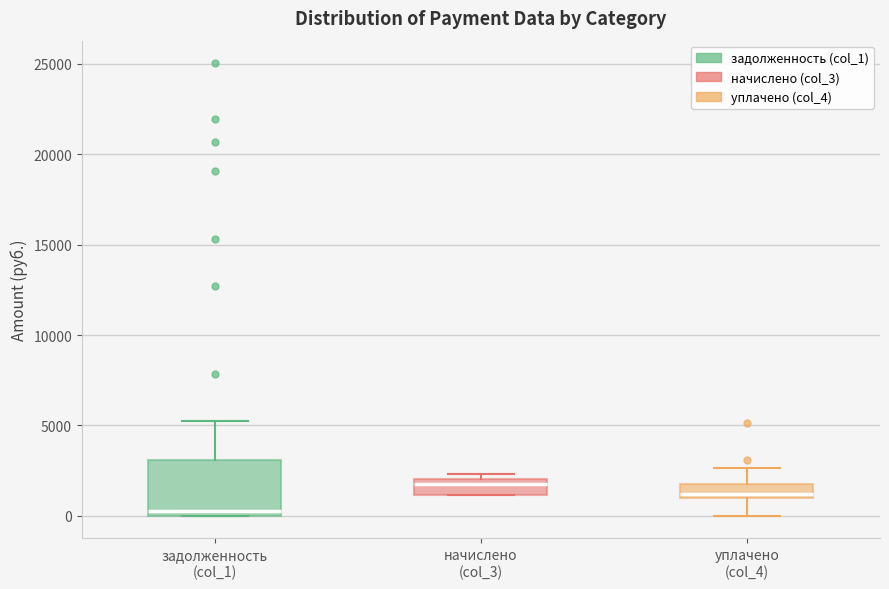

Which box's median line is the highest?

начислено (col_3)